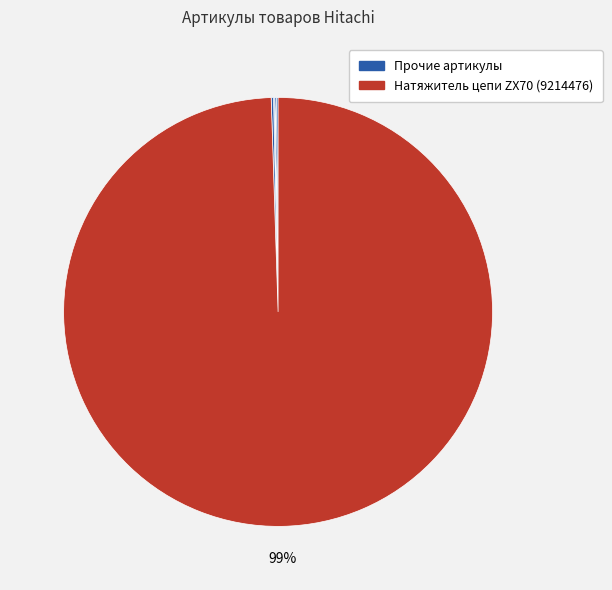

How many segments does this pie chart have?

7